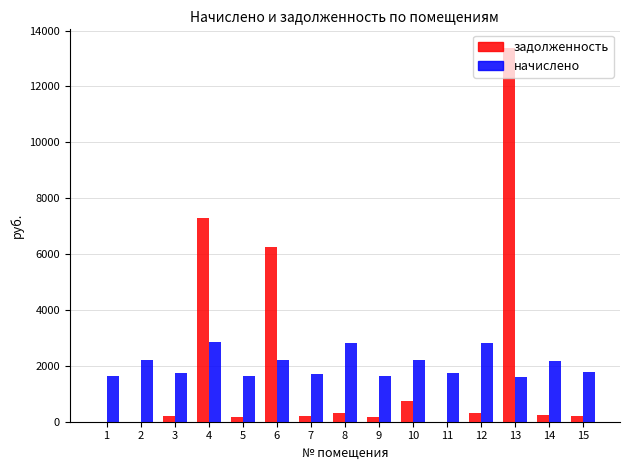

Is the value of начислено at 6 greater than the value of задолженность at 9?

Yes